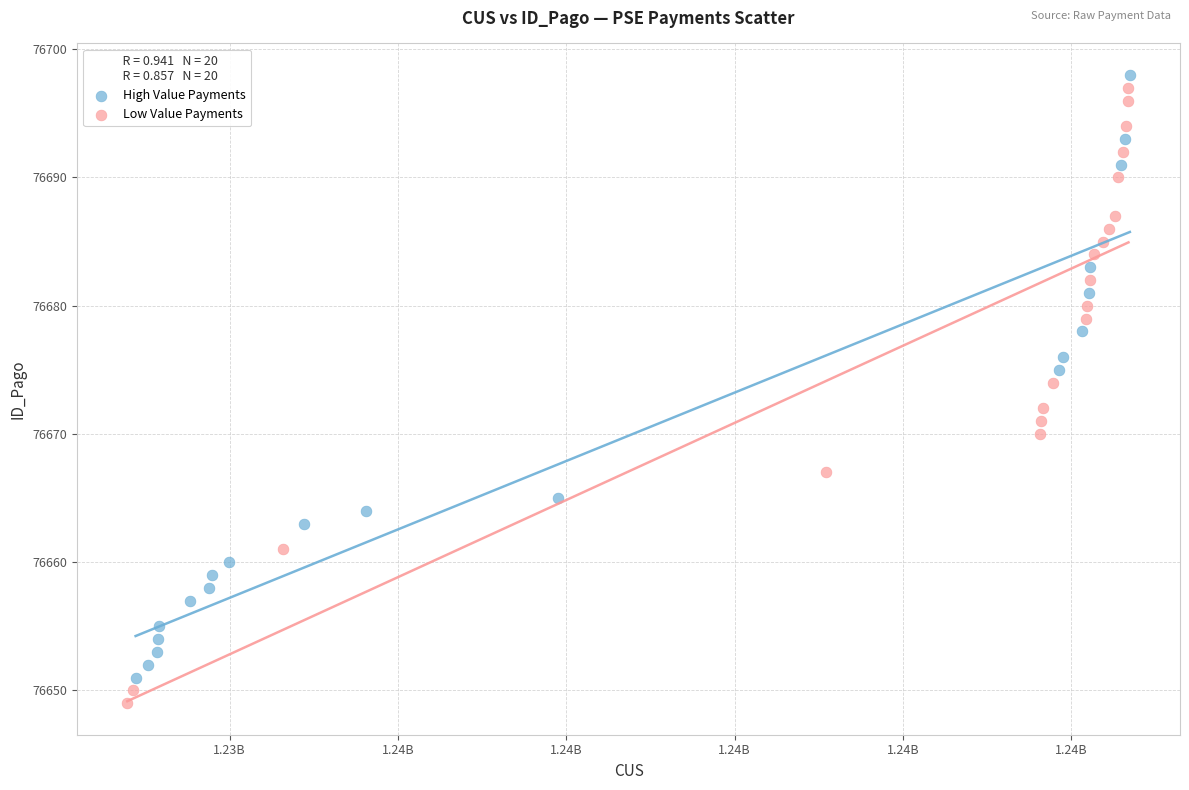

Which series contains the lowest Y value?

Low Value Payments